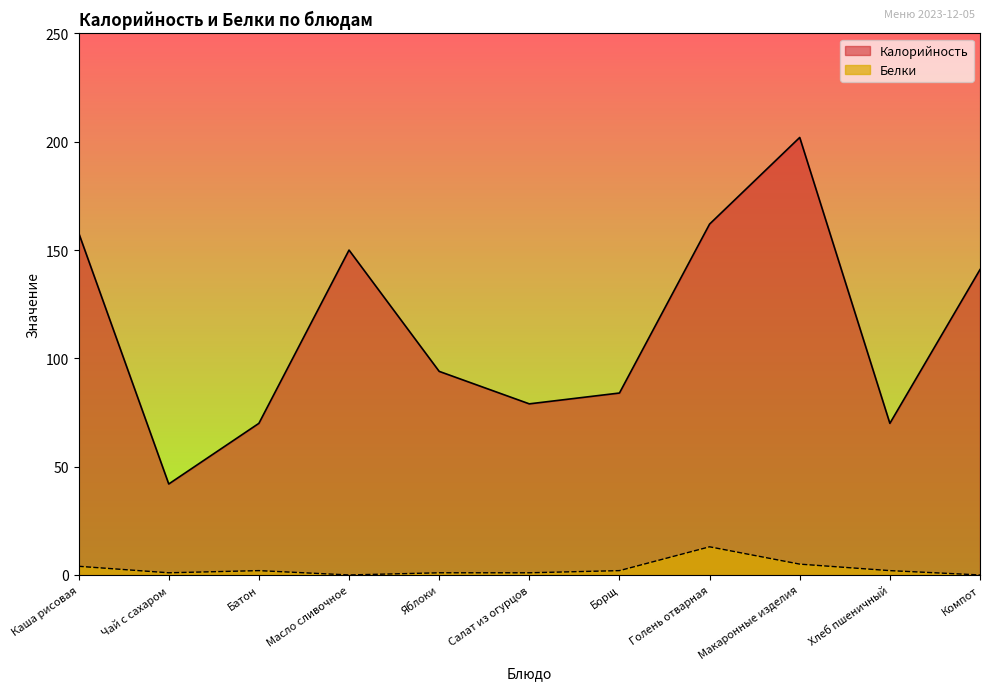

Reading right to left, what are all the values shown in this chart?

Калорийность: 141	70	202	162	84	79	94	150	70	42	158
Белки: 0	2	5	13	2	1	1	0	2	1	4